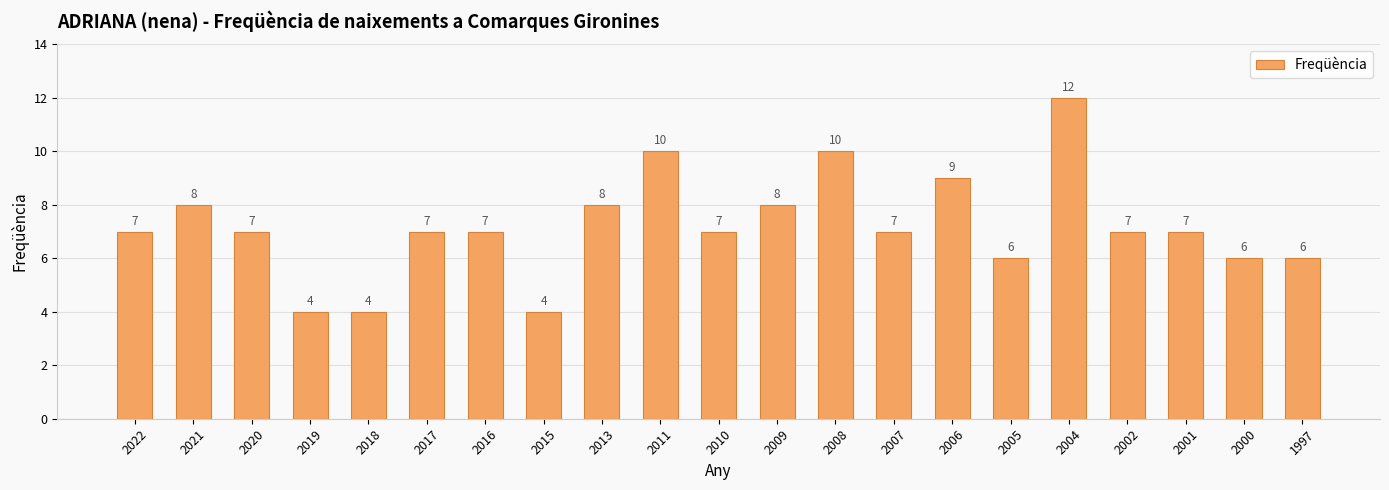

The value at 2010 is 7. True or false?

True